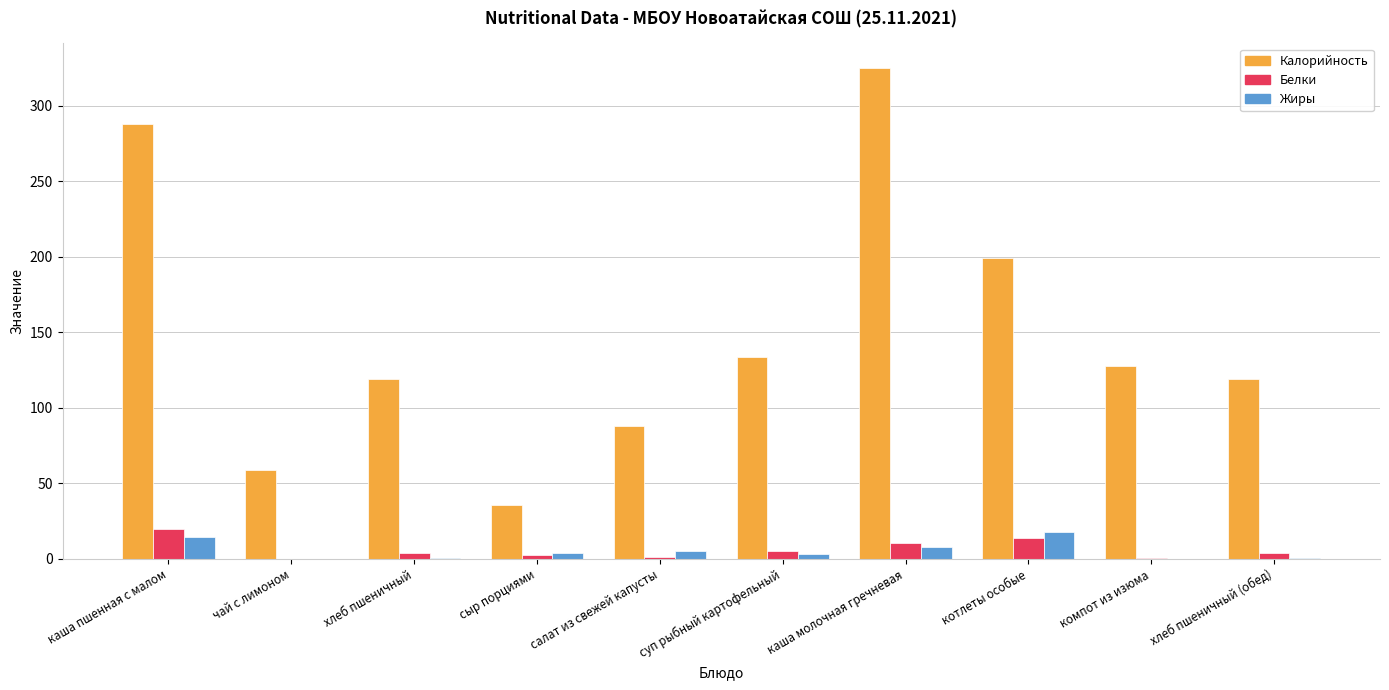

At which label does Жиры first exceed 3?

каша пшенная с малом